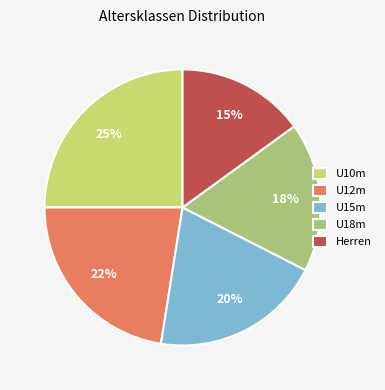

Rank the categories by value from highest to lowest.

U10m, U12m, U15m, U18m, Herren